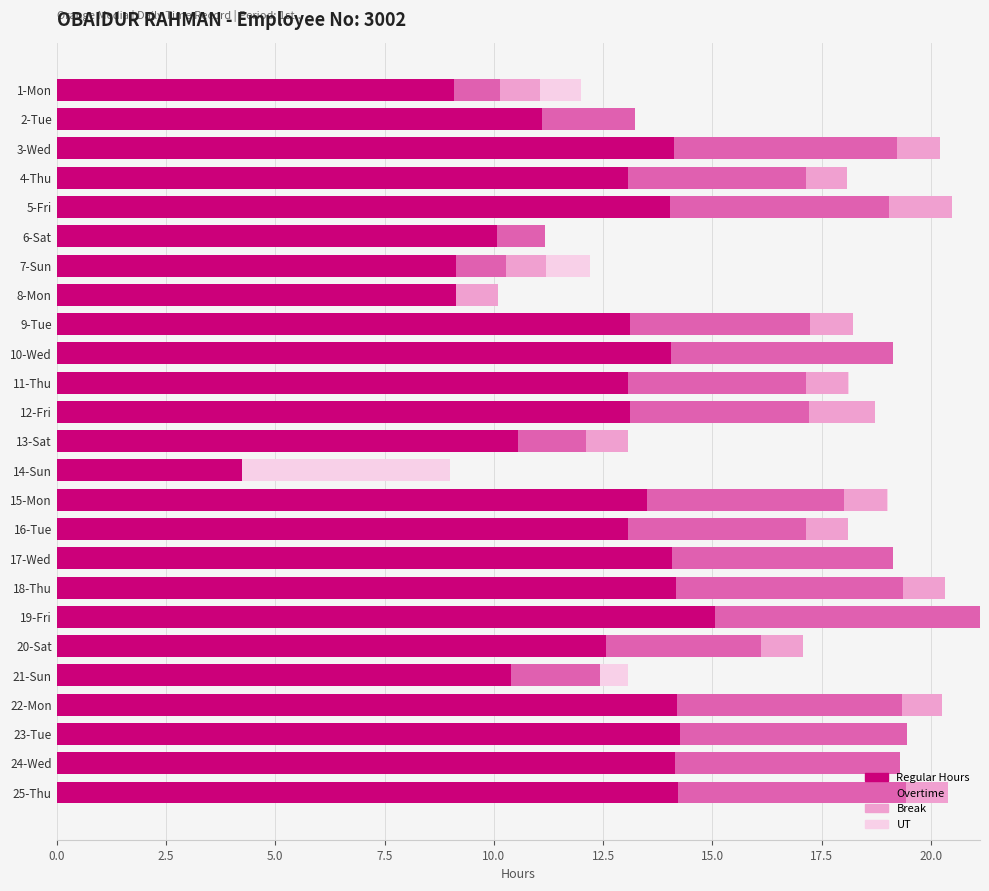

How many categories are shown in the chart?

25